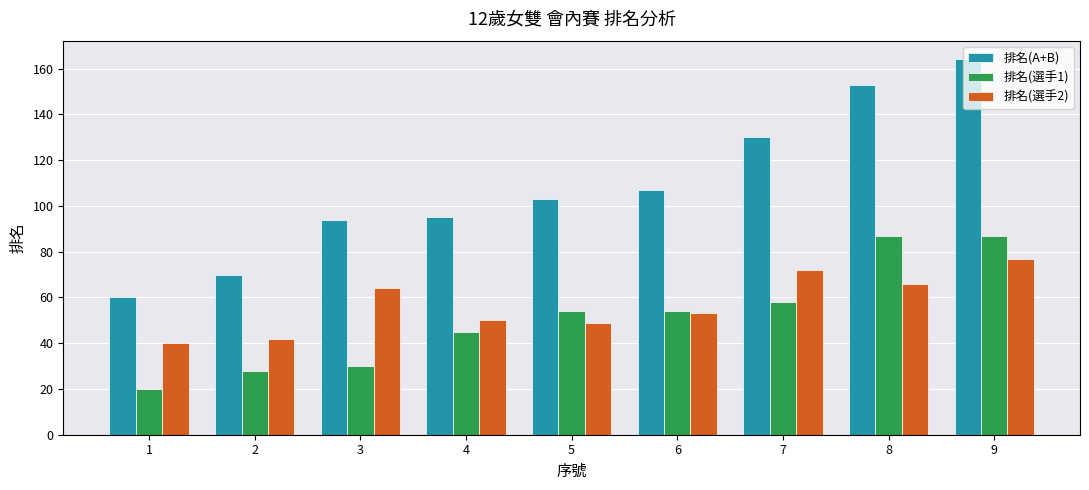

What is the sum of the 排名(選手1) values at 1 and 7?

78